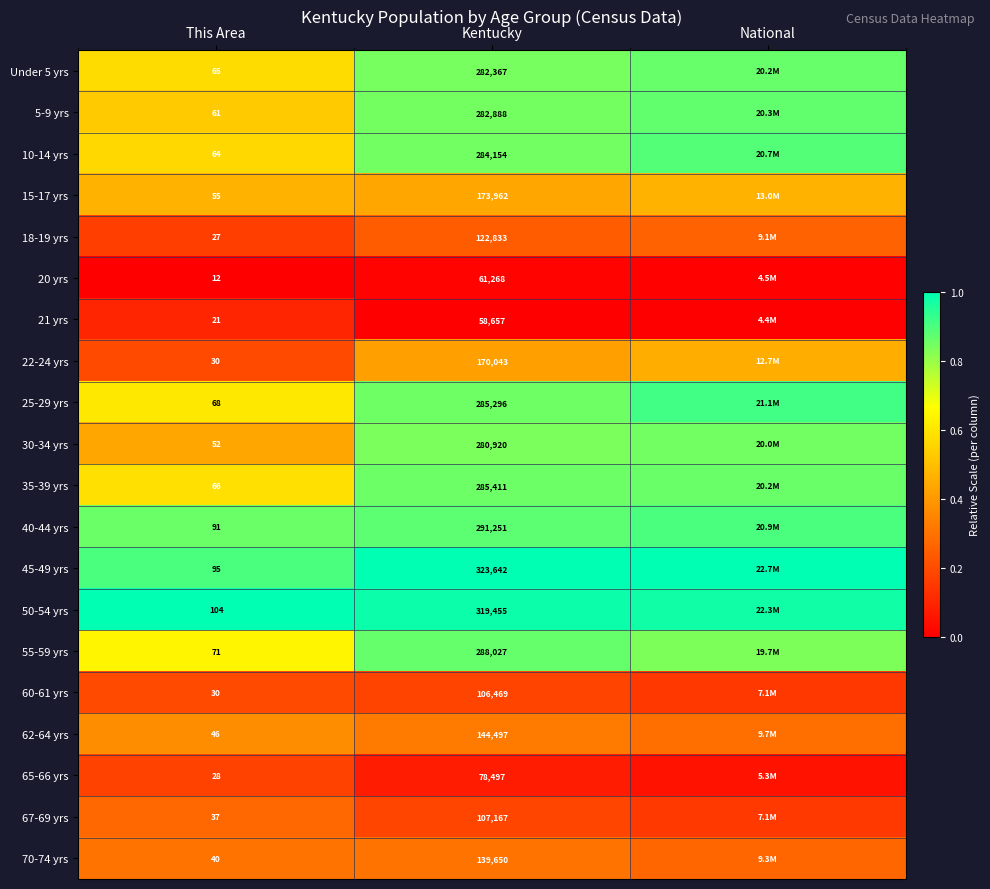

Is the value of 70-74 yrs at This Area greater than the value of 15-17 yrs at Kentucky?

No